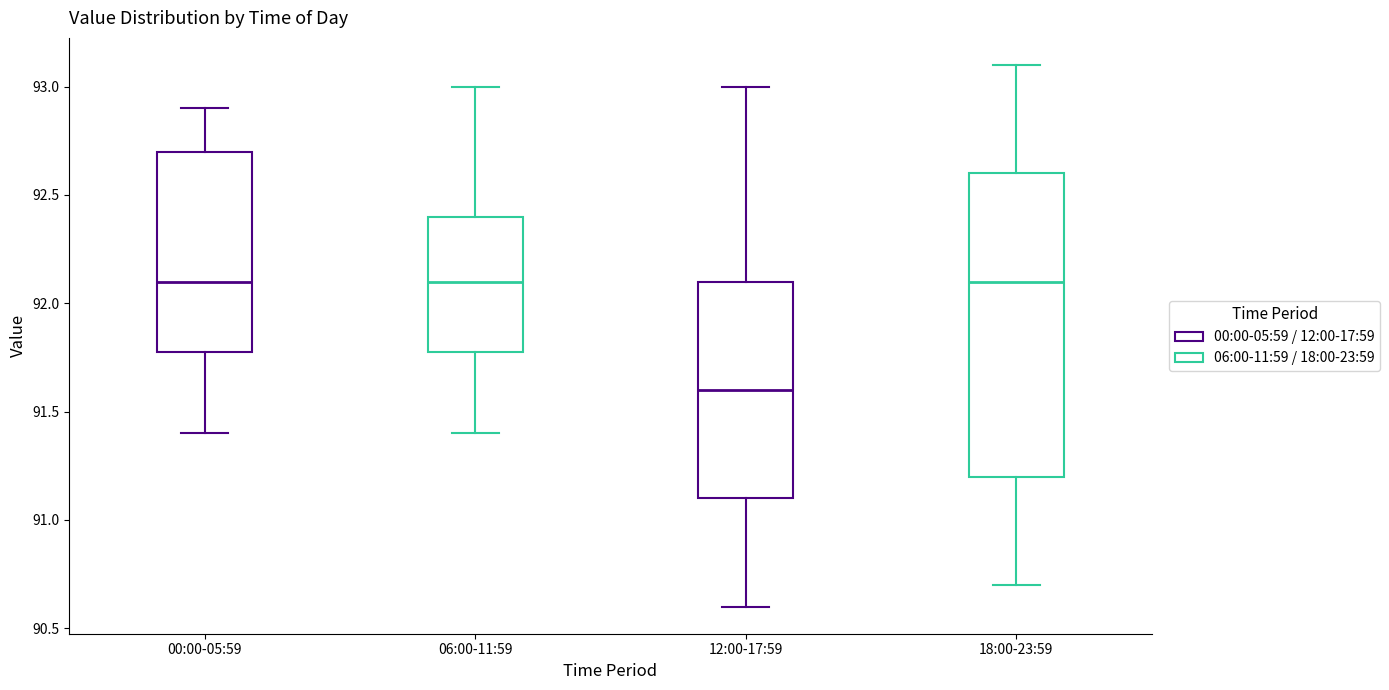

Where is the lower edge of the box for 12:00-17:59 on the y-axis? The values are not printed on the chart, so give them approximately, as read against the axis.

91.1